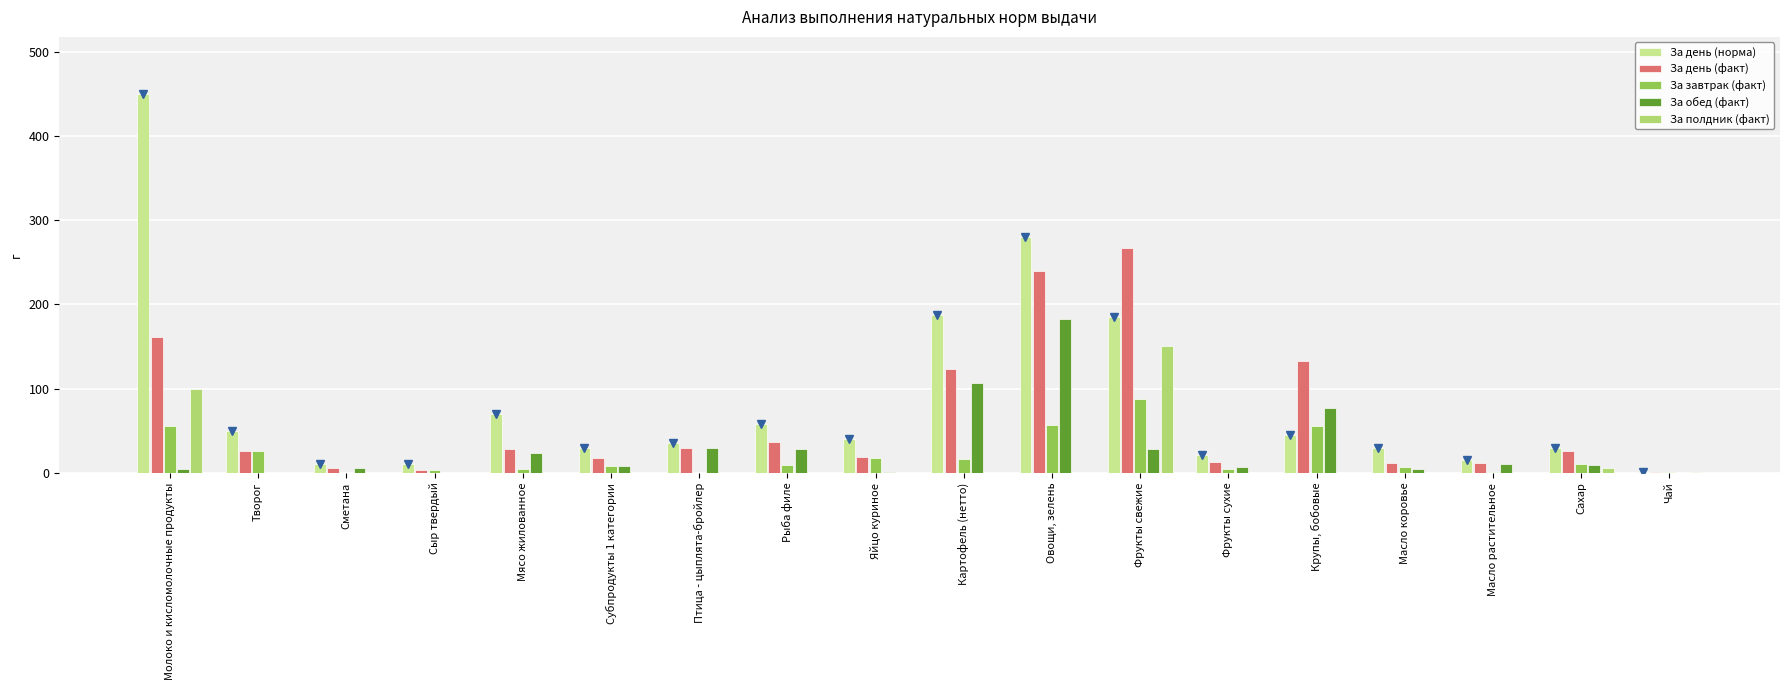

True or false: За день (норма) has a value of 396.4 at Овощи, зелень.

False